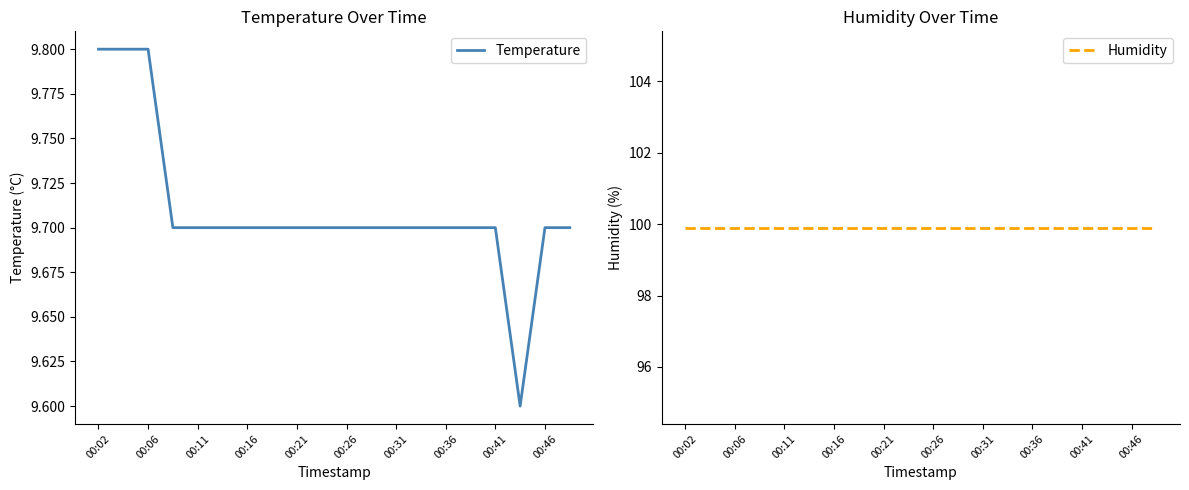

The value of Temperature at 00:46 is 9.7. True or false?

True